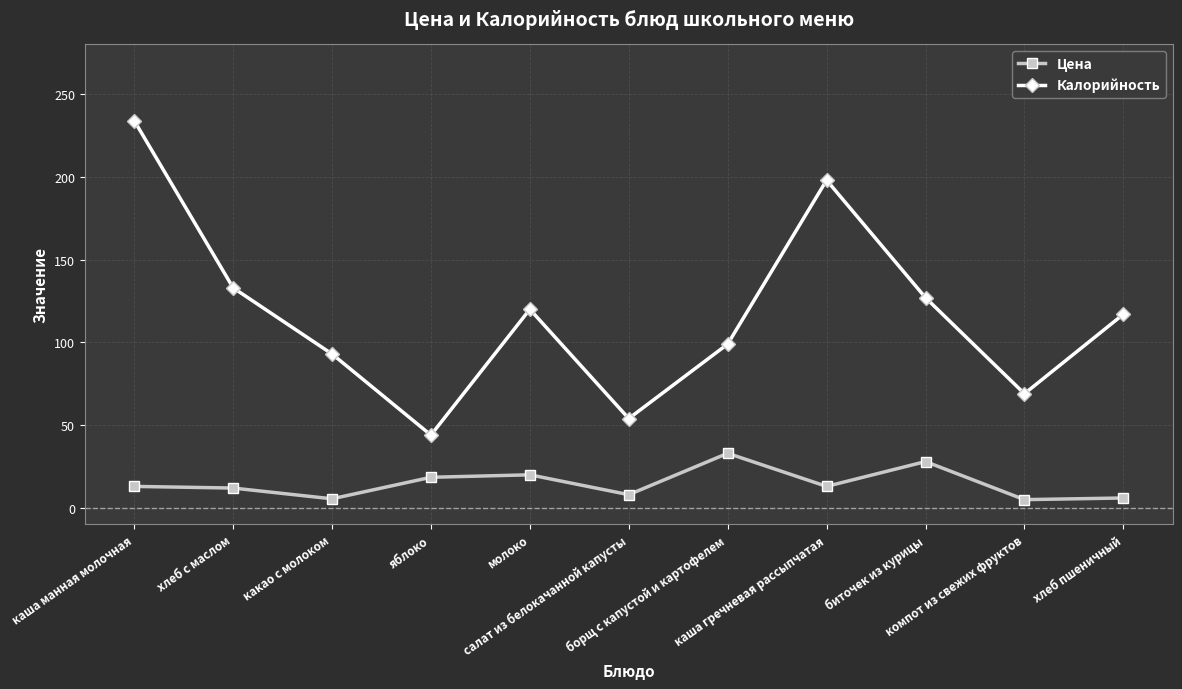

At which label is Калорийность closest to 139?

хлеб с маслом